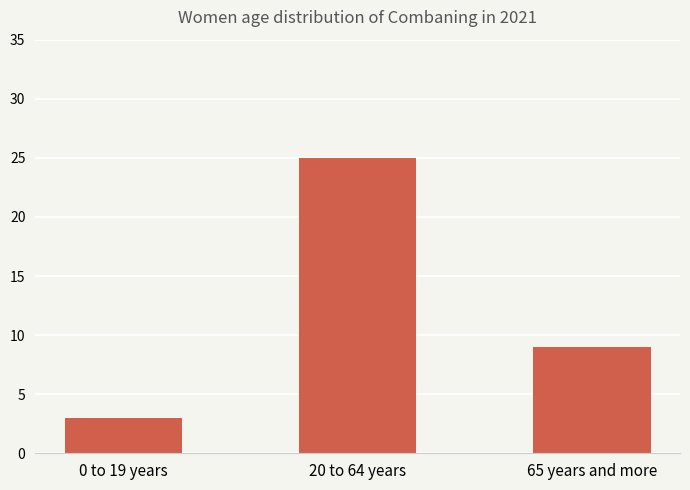

Count the number of categories in the chart.

3